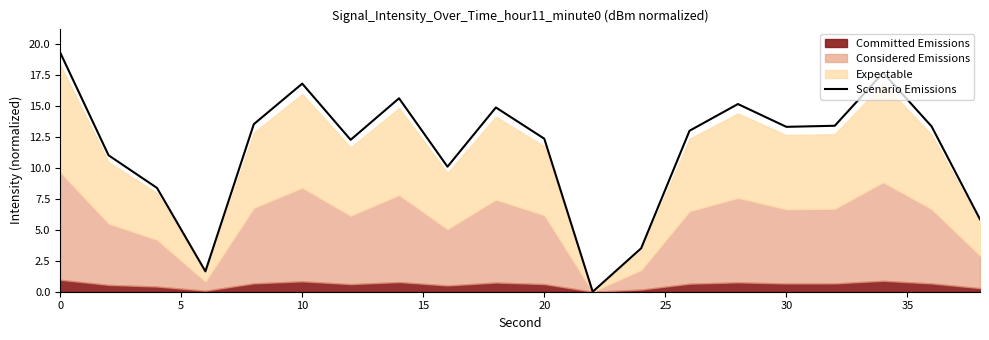

The value at 0 is 26.0. True or false?

False